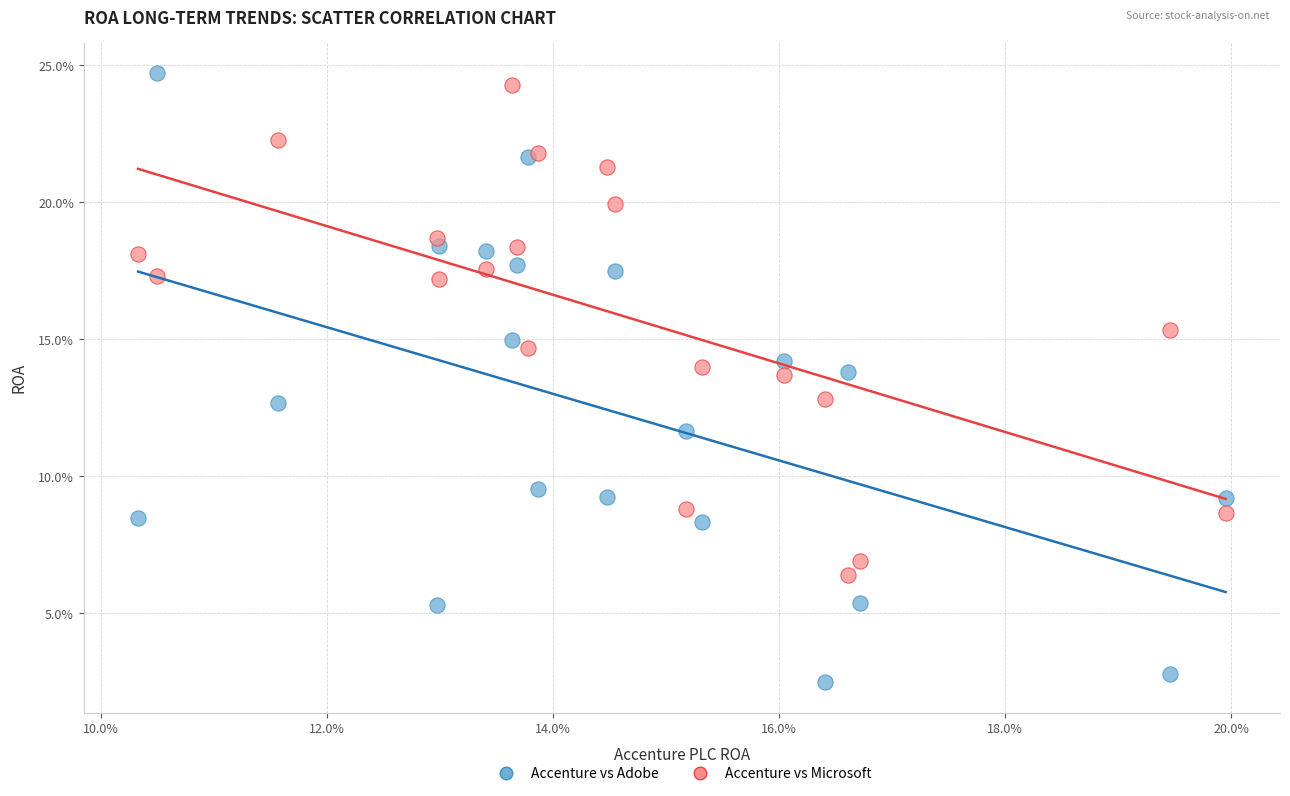

Which series has the widest spread of Y values?

Accenture vs Adobe